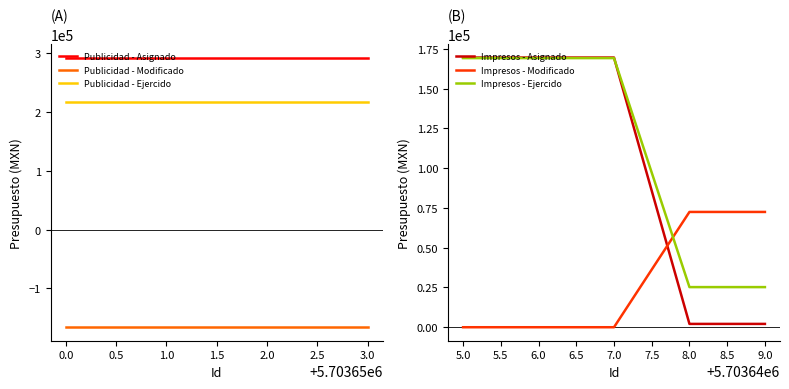

What is the minimum value for Impresos - Ejercido?

25235.4